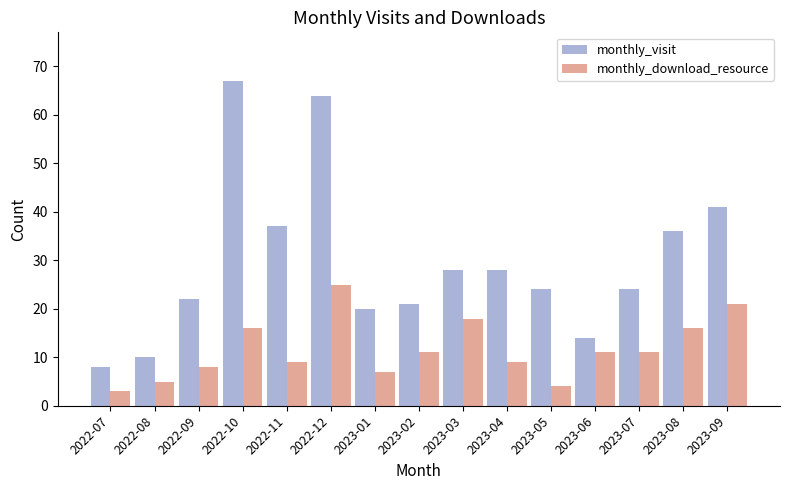

At which category does the chart reach its peak across all series?

2022-10